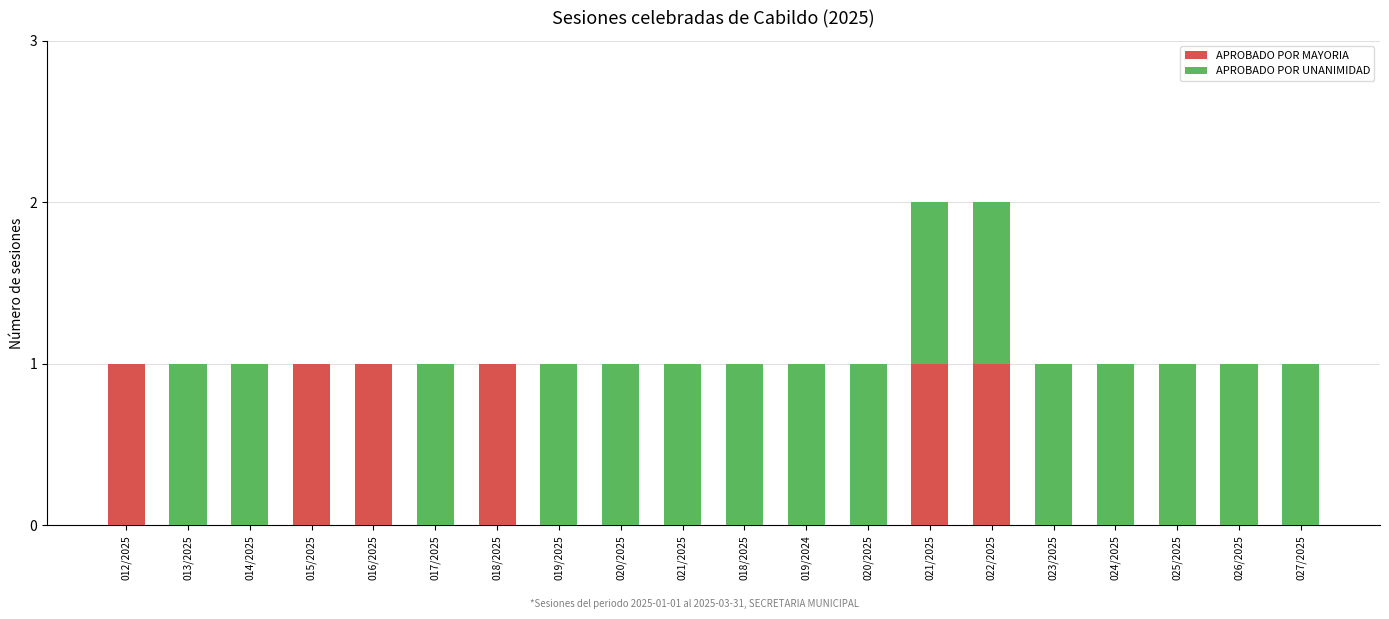

What is the difference between the maximum and minimum values in the APROBADO POR UNANIMIDAD series?

1